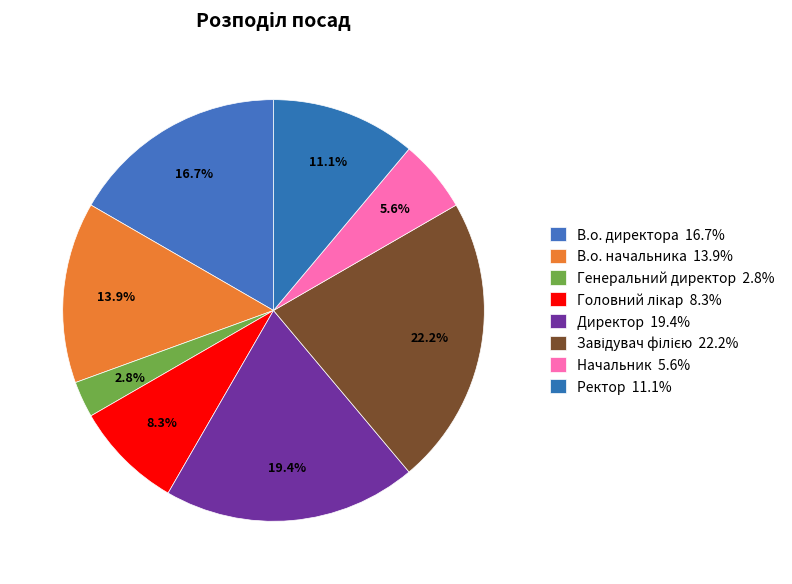

How many slices are in this pie chart?

8